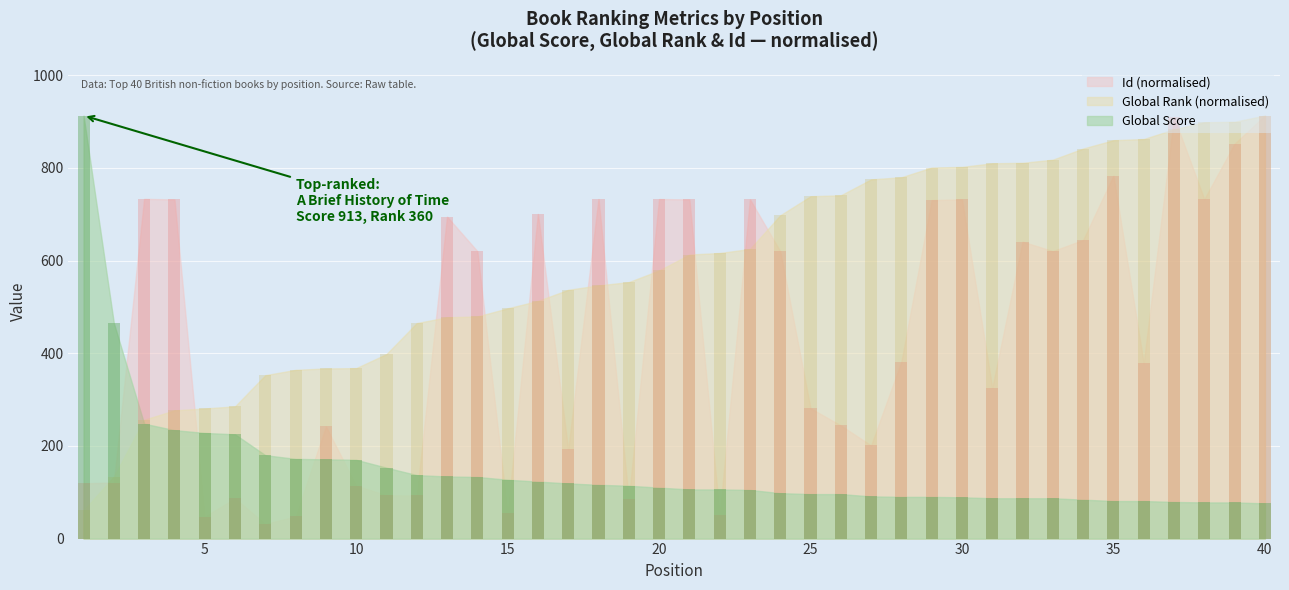

Reading left to right, list all the values displayed in this chart.

Global Score: 913.0	465.0	248.0	234.0	228.0	225.0	180.0	172.0	171.0	170.0	153.0	137.0	134.0	133.0	127.0	123.0	119.0	116.0	114.0	110.0	106.0	106.0	105.0	98.0	96.0	96.0	91.0	90.0	90.0	89.0	87.0	87.0	87.0	84.0	81.0	81.0	79.0	78.0	78.0	76.0
Global Rank: 61.0	133.6	256.5	276.8	280.8	285.4	352.7	364.2	367.2	367.9	398.2	465.1	477.7	479.4	497.0	512.9	537.0	546.4	553.6	578.6	613.0	616.4	625.0	697.7	738.9	740.9	775.3	779.9	800.9	802.2	810.0	811.0	817.8	841.9	859.8	862.4	883.4	898.4	899.6	913.0
Id: 119.2	120.9	733.3	731.9	47.4	86.8	31.5	47.7	242.2	114.3	93.3	93.2	694.9	620.4	54.4	700.8	192.4	733.0	84.6	732.9	732.0	50.8	732.2	620.3	281.3	244.2	201.1	382.1	730.6	732.1	325.4	640.9	620.5	644.6	783.5	378.7	910.0	732.7	852.4	913.0